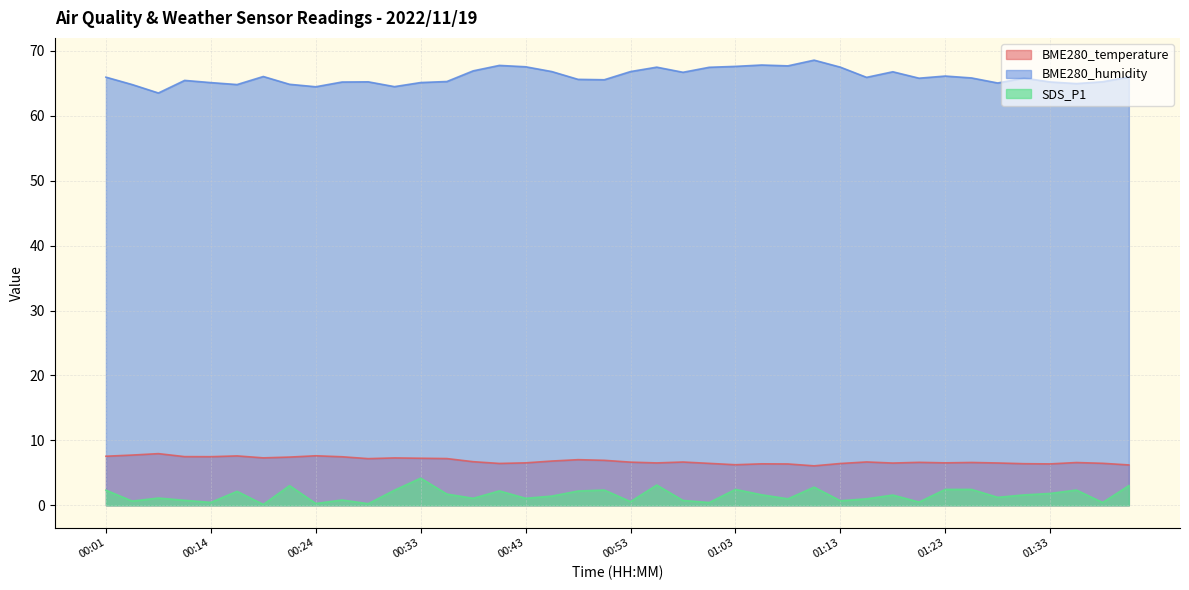

What is the smallest value displayed?

0.1